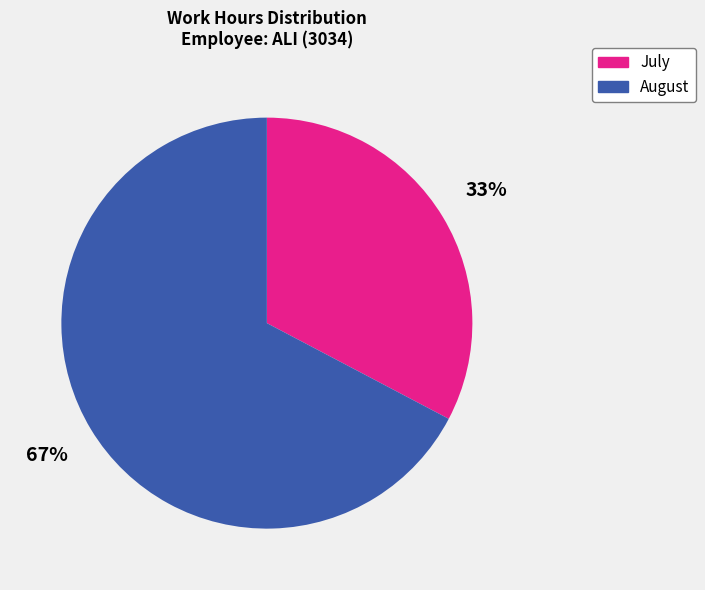

Rank the categories by value from highest to lowest.

August, July